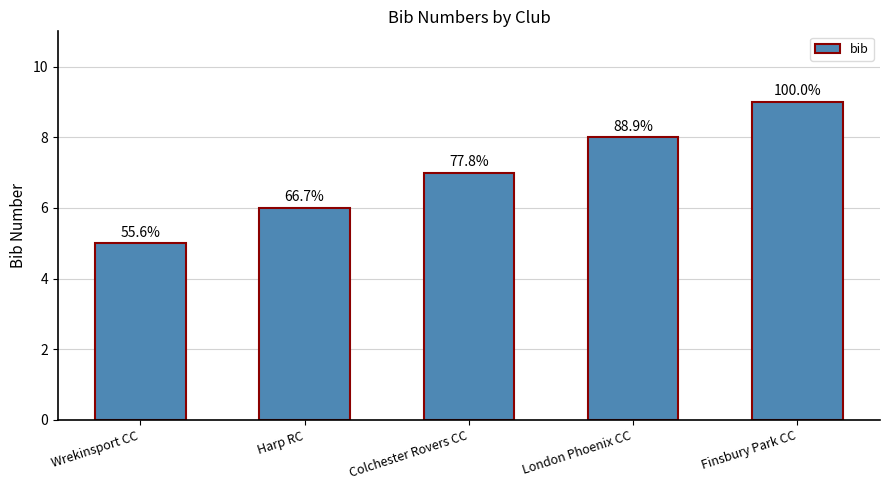

Which category has the lowest value across all series?

Wrekinsport CC